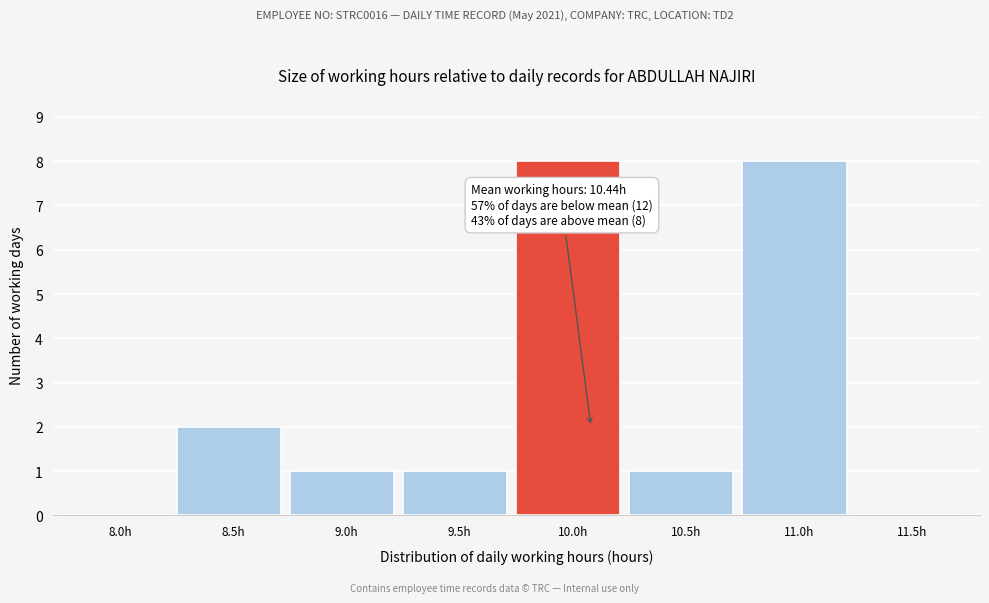

Reading right to left, what are all the values shown in this chart?

11.5h=0	11.0h=8	10.5h=1	10.0h=8	9.5h=1	9.0h=1	8.5h=2	8.0h=0